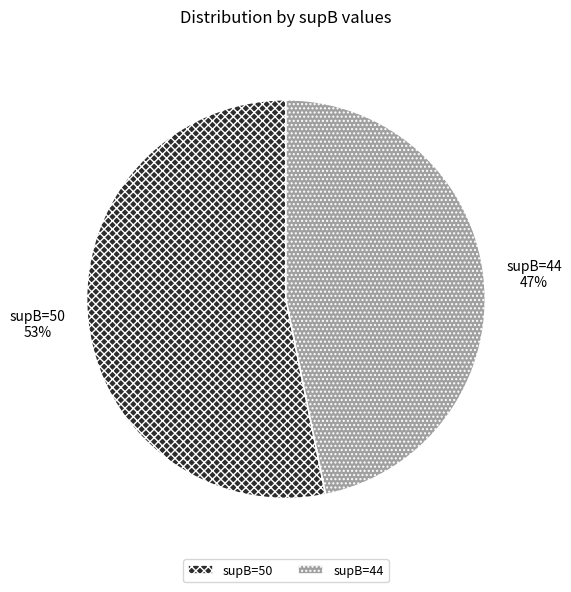

Is it true that supB=44 is 35% of the pie?

False